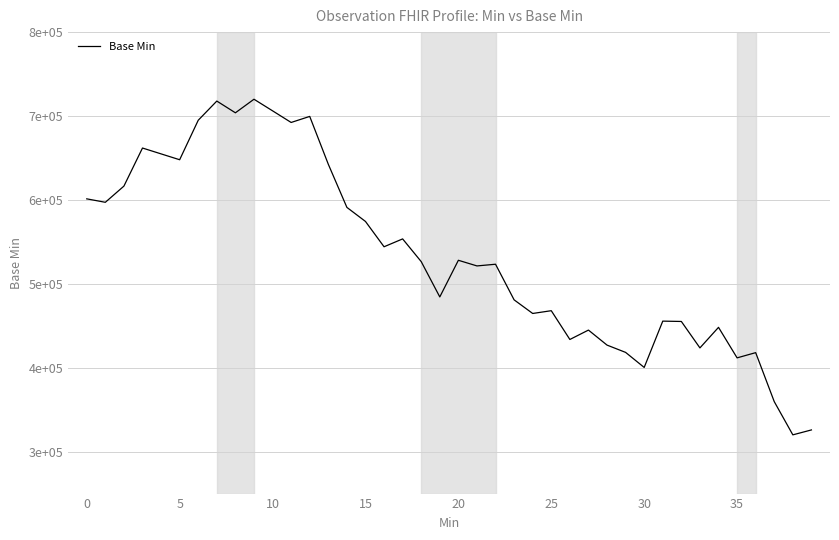

Is this an area chart (filled region under the line)?

No